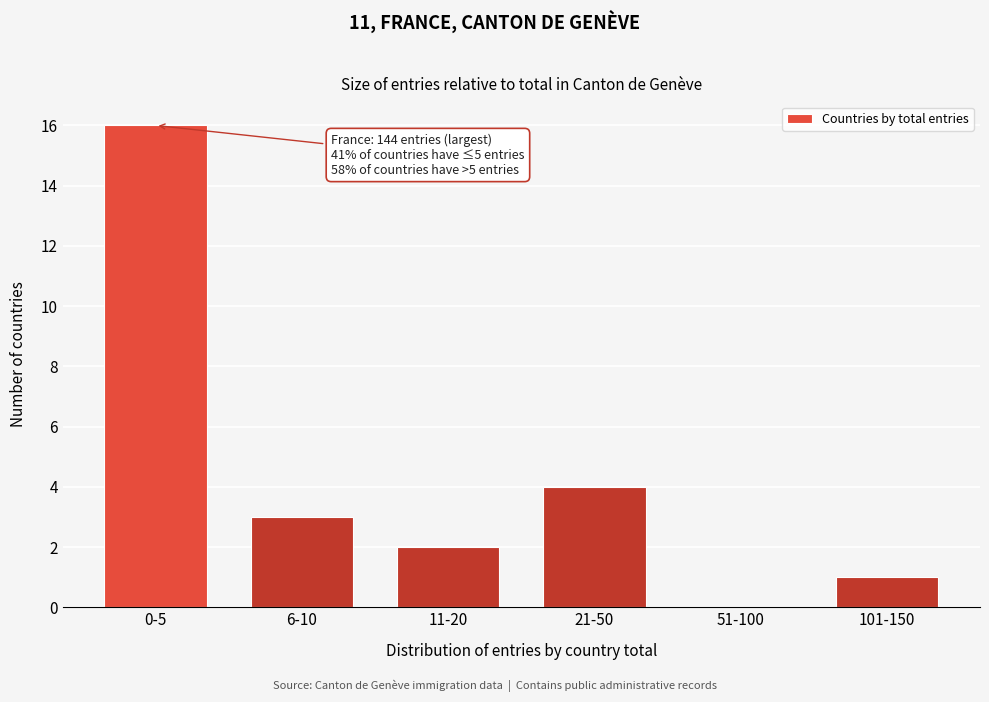

Reading left to right, transcribe all the data shown in this chart.

0-5=16	6-10=3	11-20=2	21-50=4	51-100=0	101-150=1